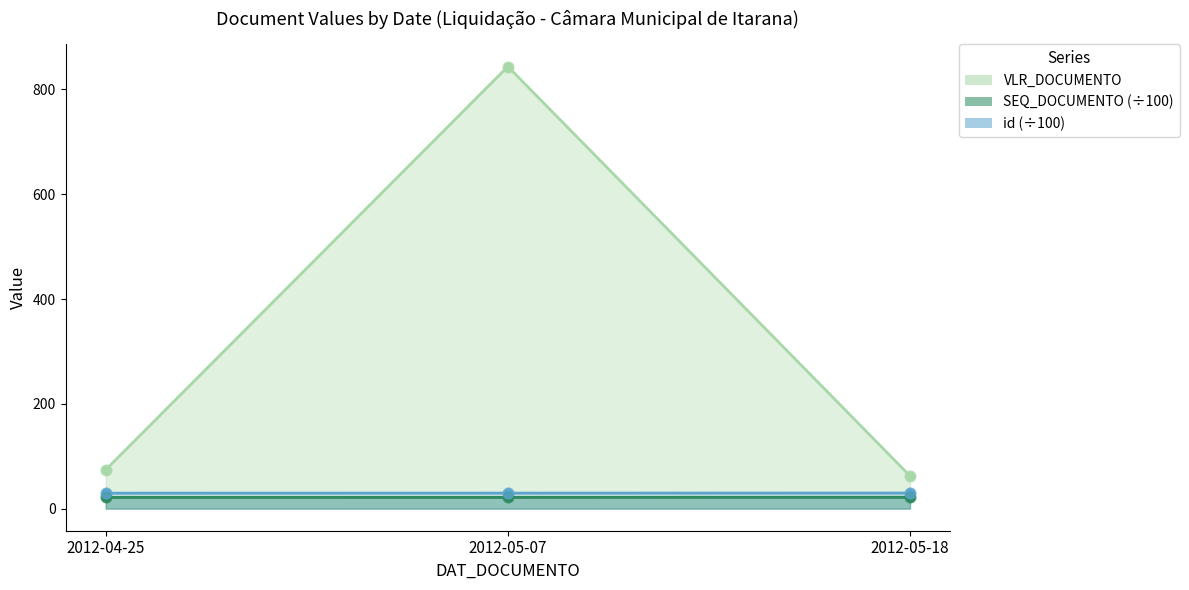

At how many categories does at least one series exceed 72?

2